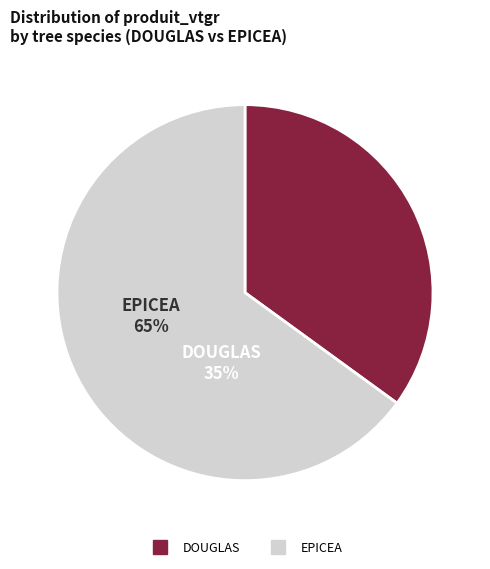

Count the number of slices in the pie.

2